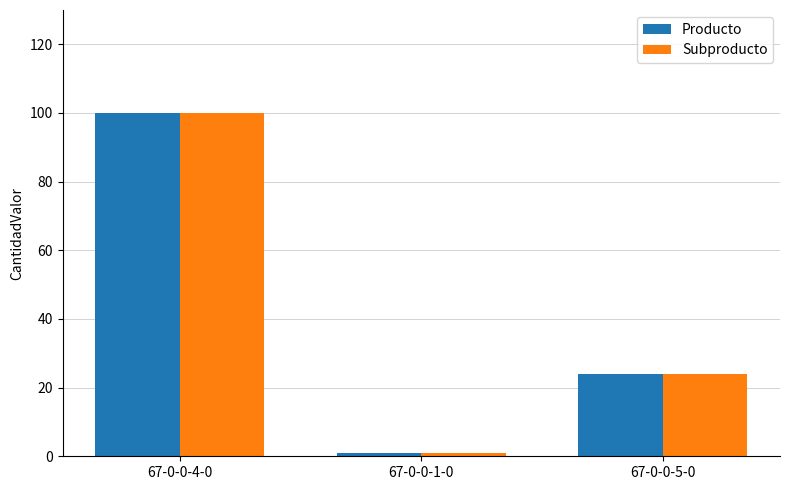

What is the label of the 3rd bar from the right?

67-0-0-4-0